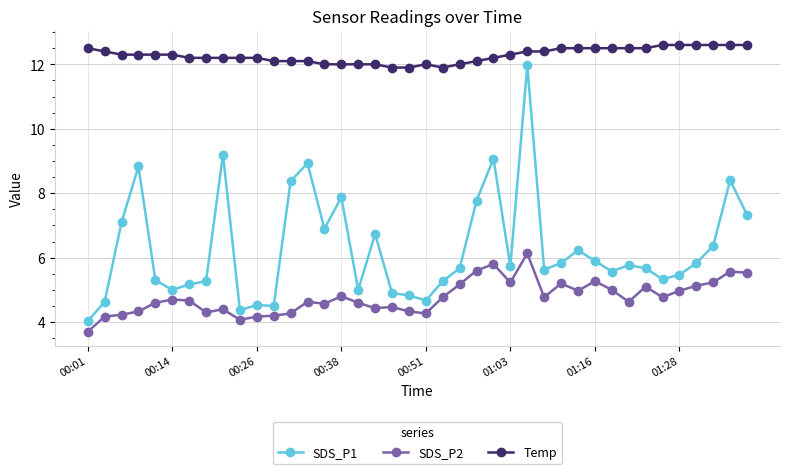

True or false: SDS_P1 and Temp cross at least once.

False